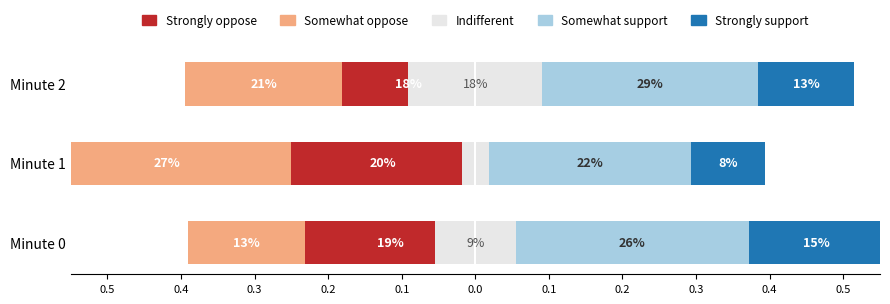

Reading left to right, what are all the values shown in this chart?

Strongly oppose: -0.2	-0.2	-0.2
Somewhat oppose: -0.2	-0.3	-0.2
Indifferent: 0.1	0.0	0.2
Somewhat support: 0.3	0.3	0.3
Strongly support: 0.2	0.1	0.1